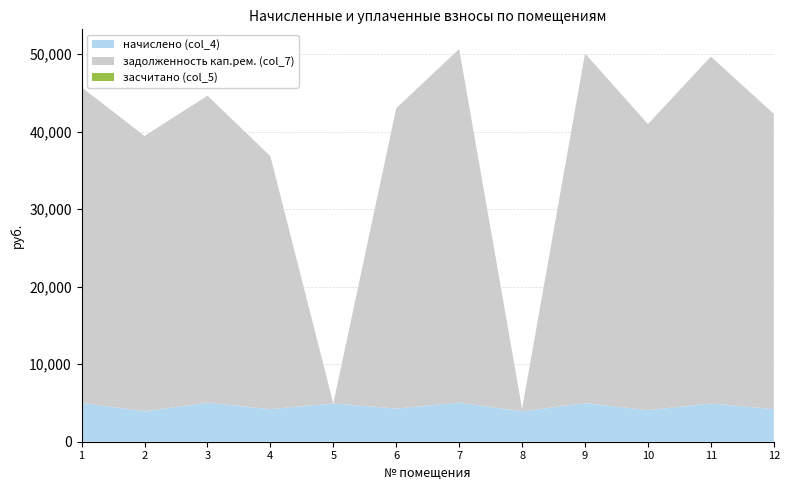

Reading right to left, what are all the values shown in this chart?

начислено (col_4): 12=4202.9	11=4936.3	10=4071.7	9=4982.3	8=3918.8	7=5047.8	6=4275.7	5=4938.6	4=4202.9	3=5040.5	2=3918.8	1=5026.0
задолженность кап.рем. (col_7): 12=38108.4	11=44758.6	10=36919.1	9=45116.1	8=326.6	7=45629.2	6=38766.8	5=0.0	4=32648.2	3=39612.0	2=35532.9	1=40712.5
засчитано (col_5): 12=0.0	11=0.0	10=0.0	9=0.0	8=0.0	7=0.0	6=0.0	5=0.0	4=0.0	3=0.0	2=0.0	1=0.0